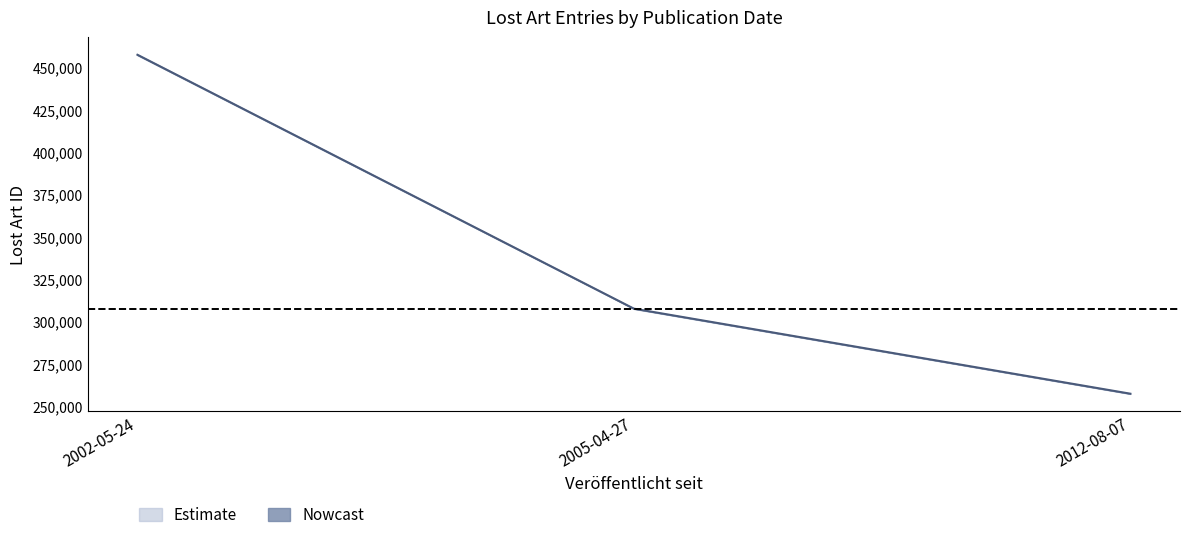

Rank the categories by value from lowest to highest.

2012-08-07, 2005-04-27, 2002-05-24